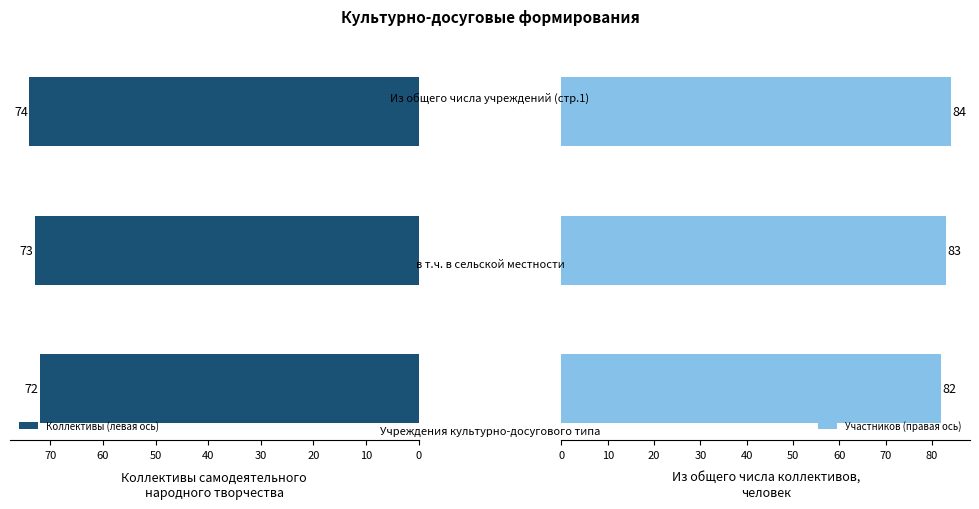

What is the lowest value of the Участников (правая ось) series?

82